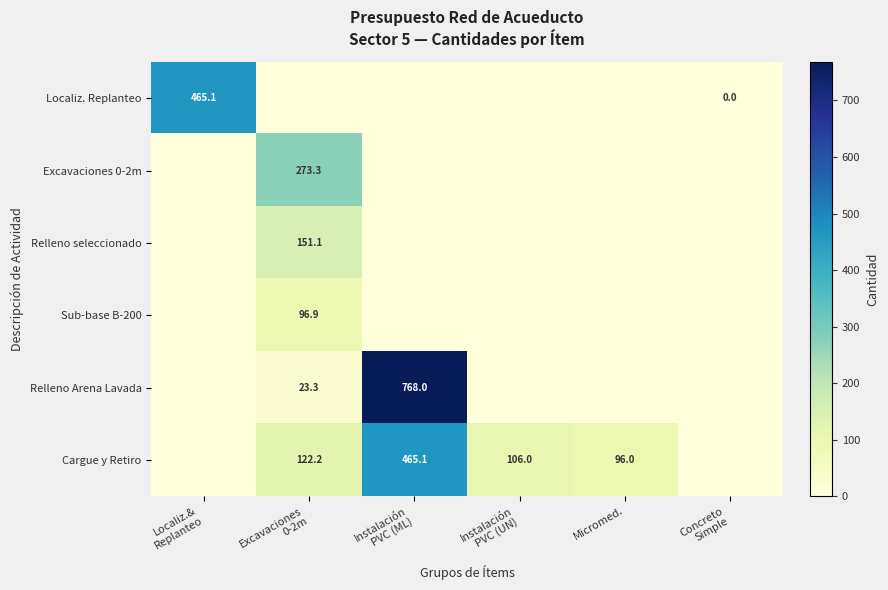

Which series changed the most between Localiz.& Replanteo and Instalación PVC (ML)?

Relleno Arena Lavada